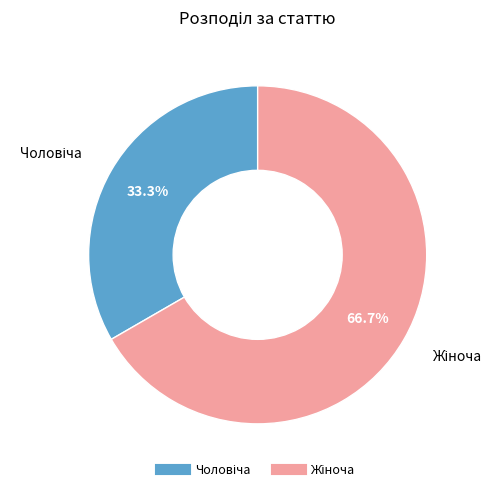

Is there any slice that represents more than half of the pie?

Yes